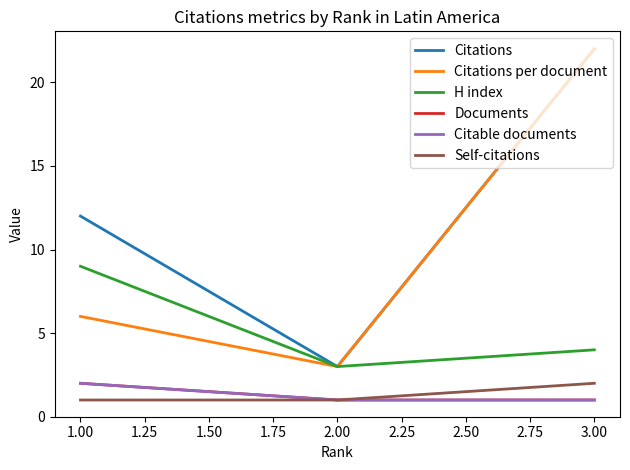

What is the minimum value for Documents?

1